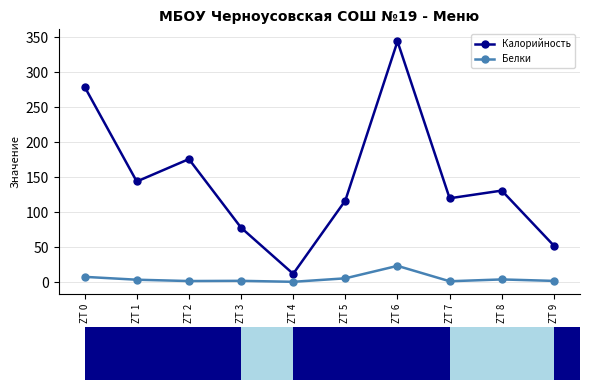

True or false: Калорийность has a value of 202.2 at ZT 8.

False